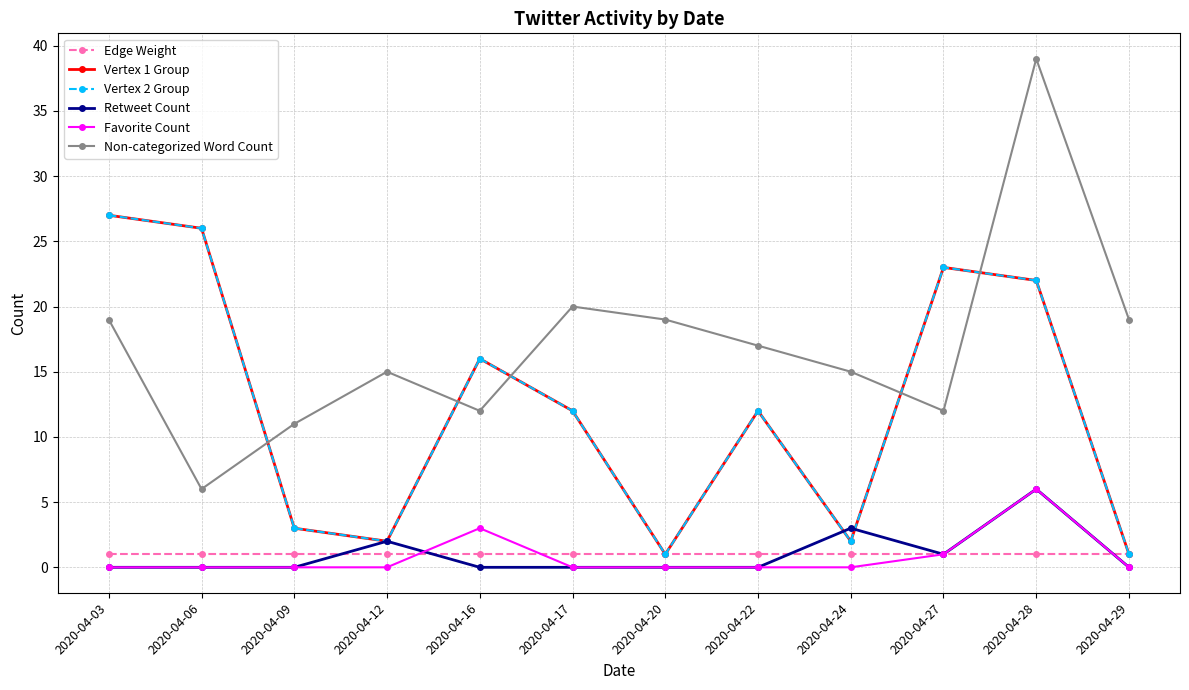

What is the difference between the maximum and minimum values in the Vertex 2 Group series?

26